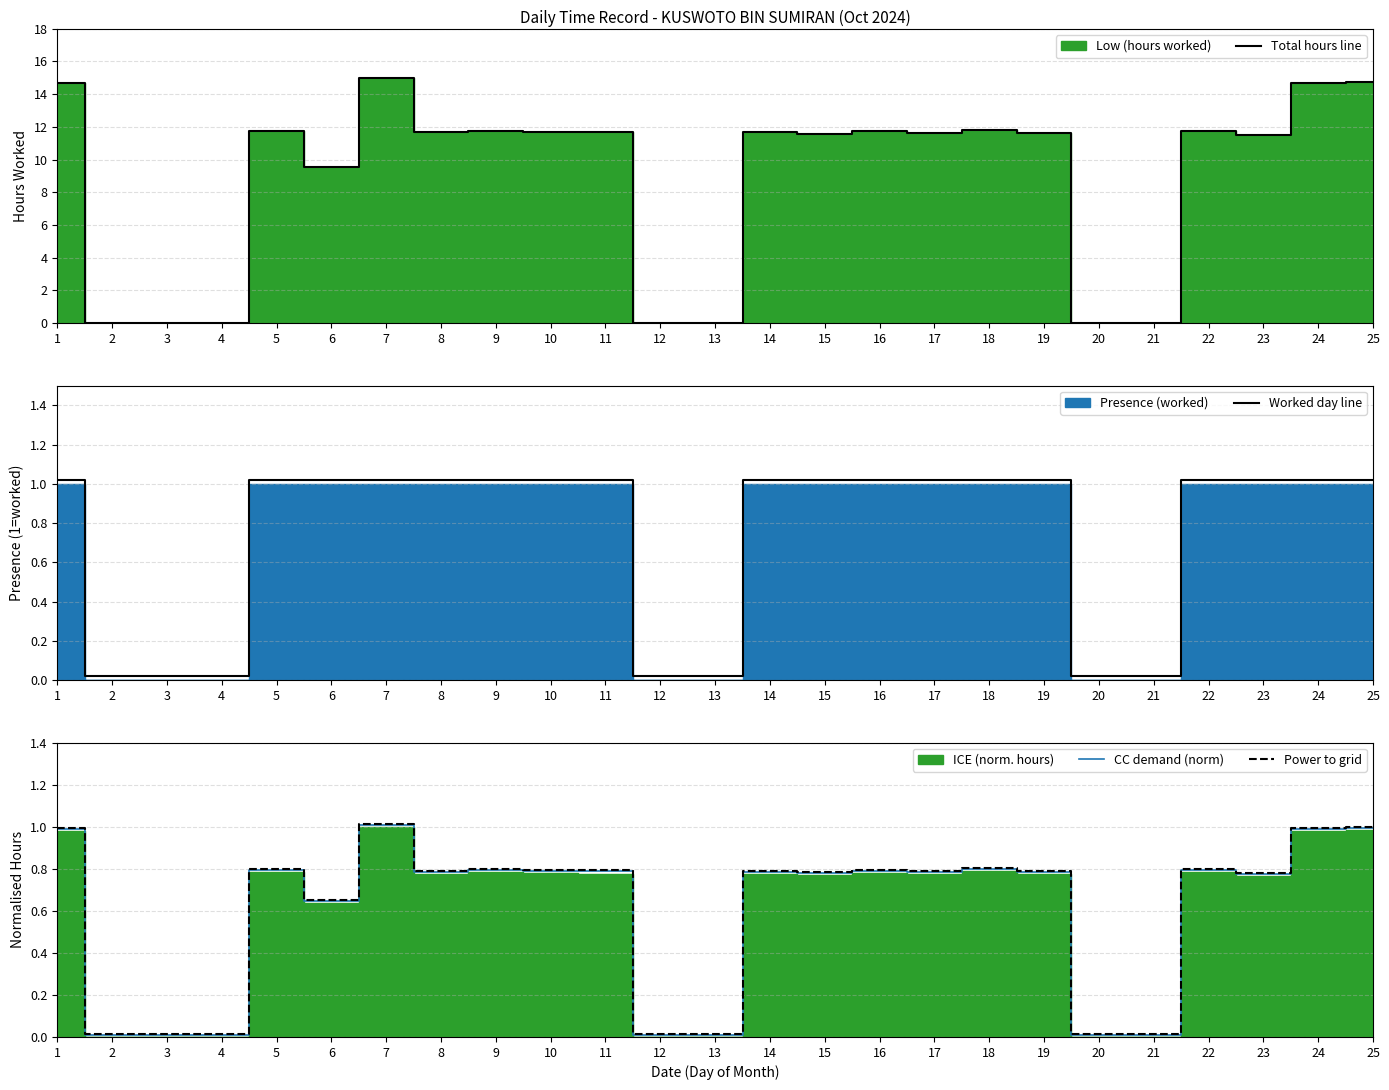

What is the maximum value for Power to grid?

1.0